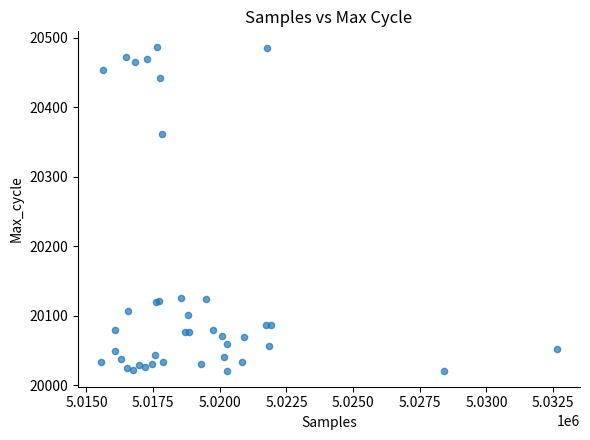

What Y value in the scatter plot is closest to 20253?

20362